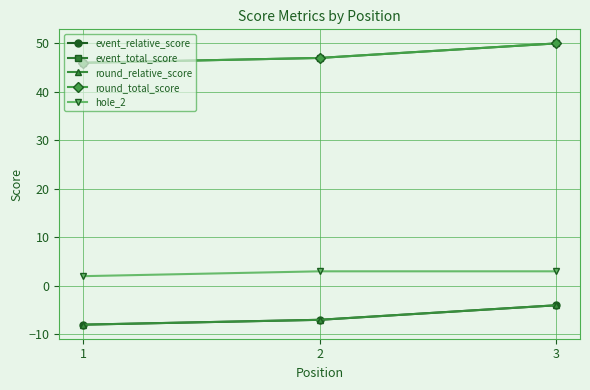

Does the chart have visible grid lines?

Yes